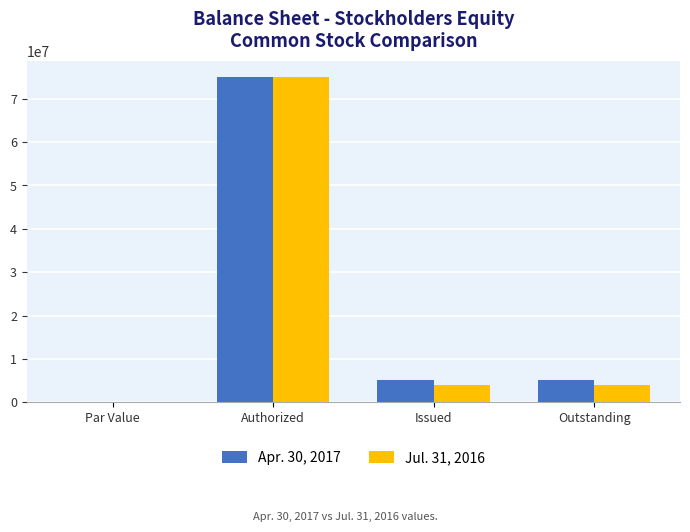

The value of Jul. 31, 2016 at Issued is 1609103.7. True or false?

False